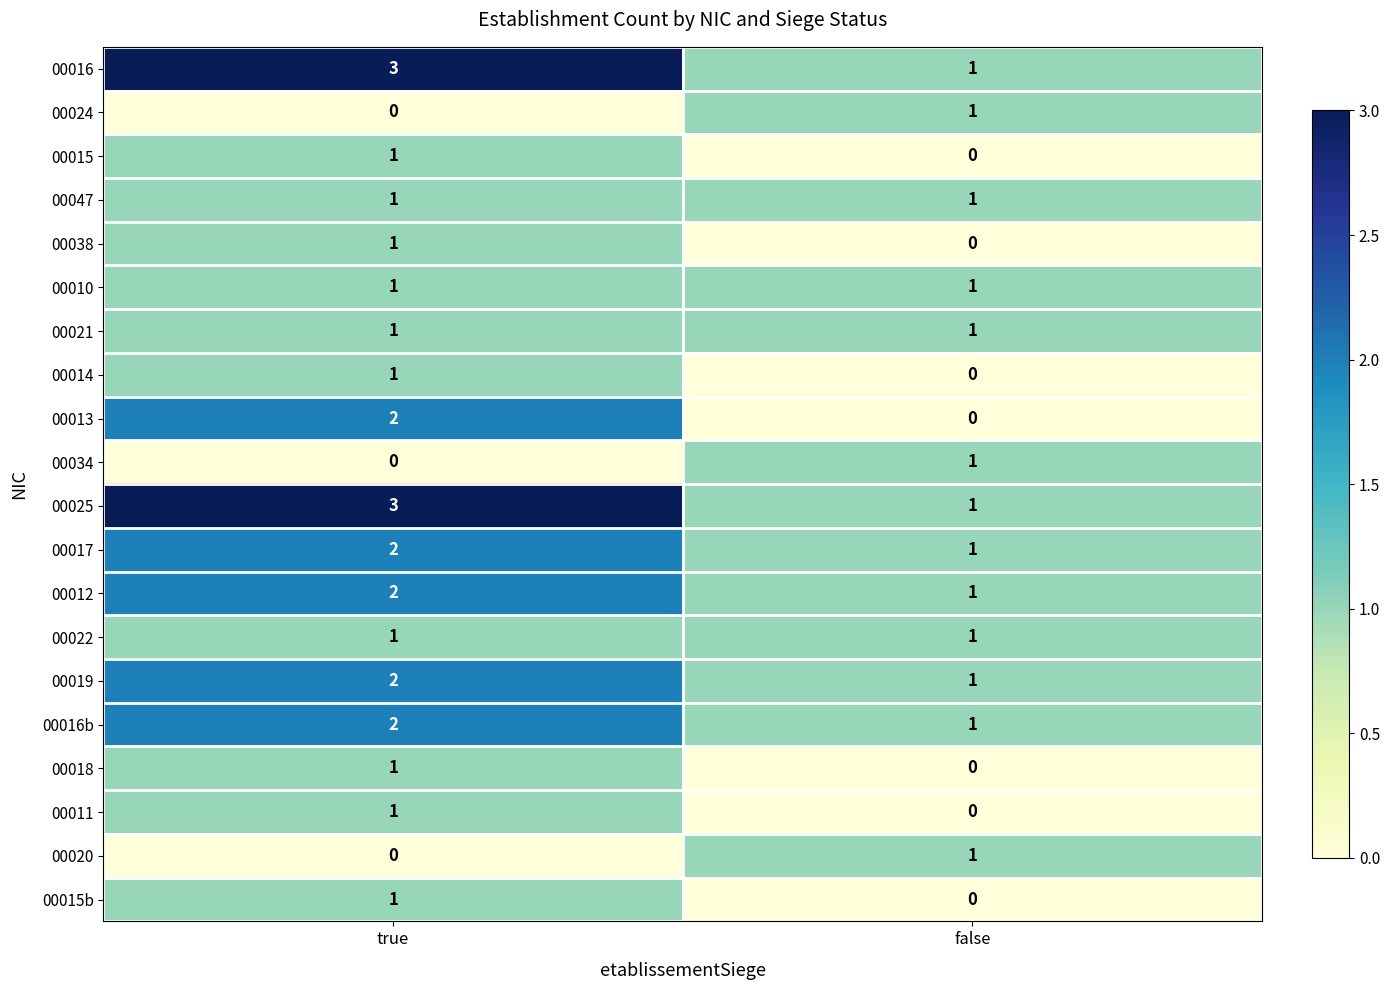

List the labels in order of 00020 value, largest first.

false, true